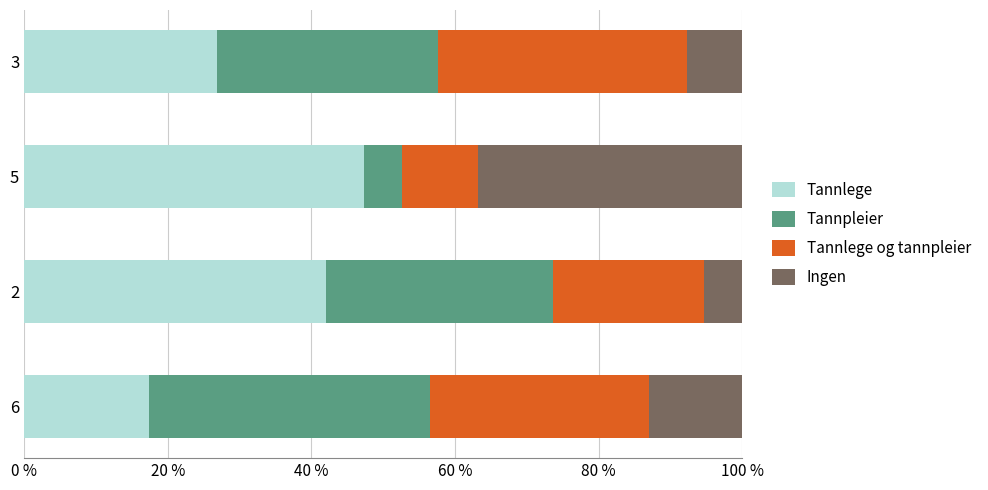

What is the sum of all Tannlege values?

133.8